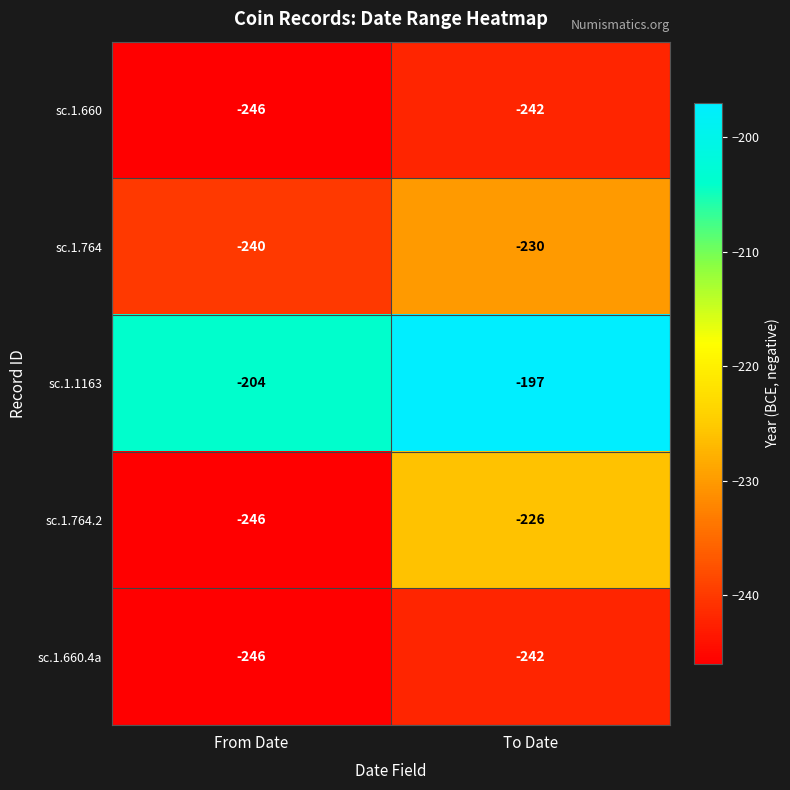

What is the difference between the highest and lowest values at To Date?

45